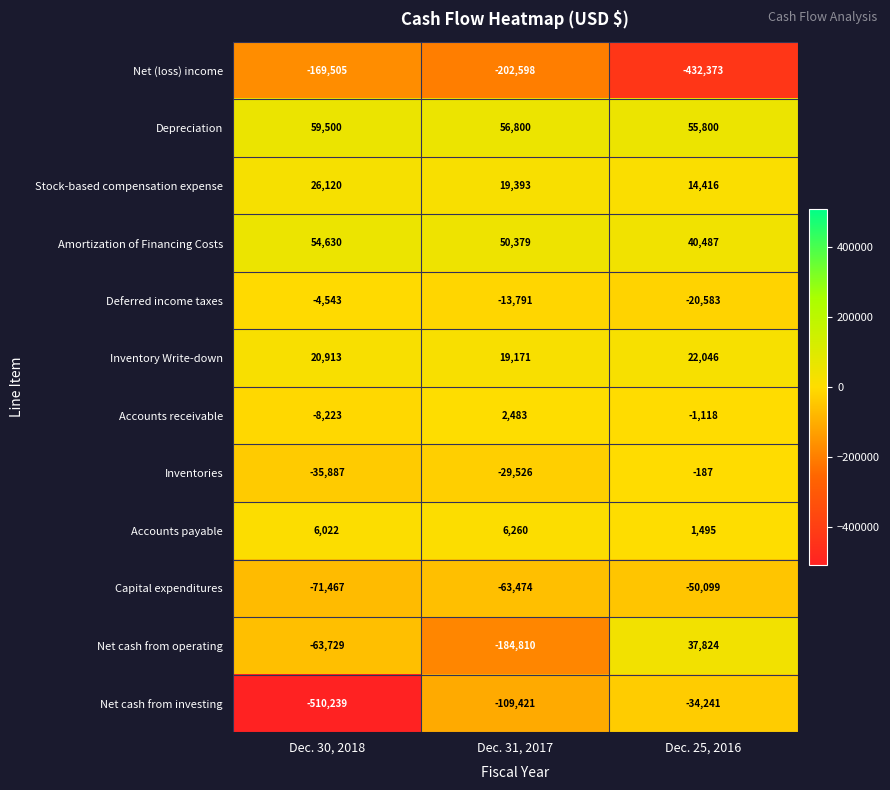

What is the total value across all series at Dec. 30, 2018?

-696408